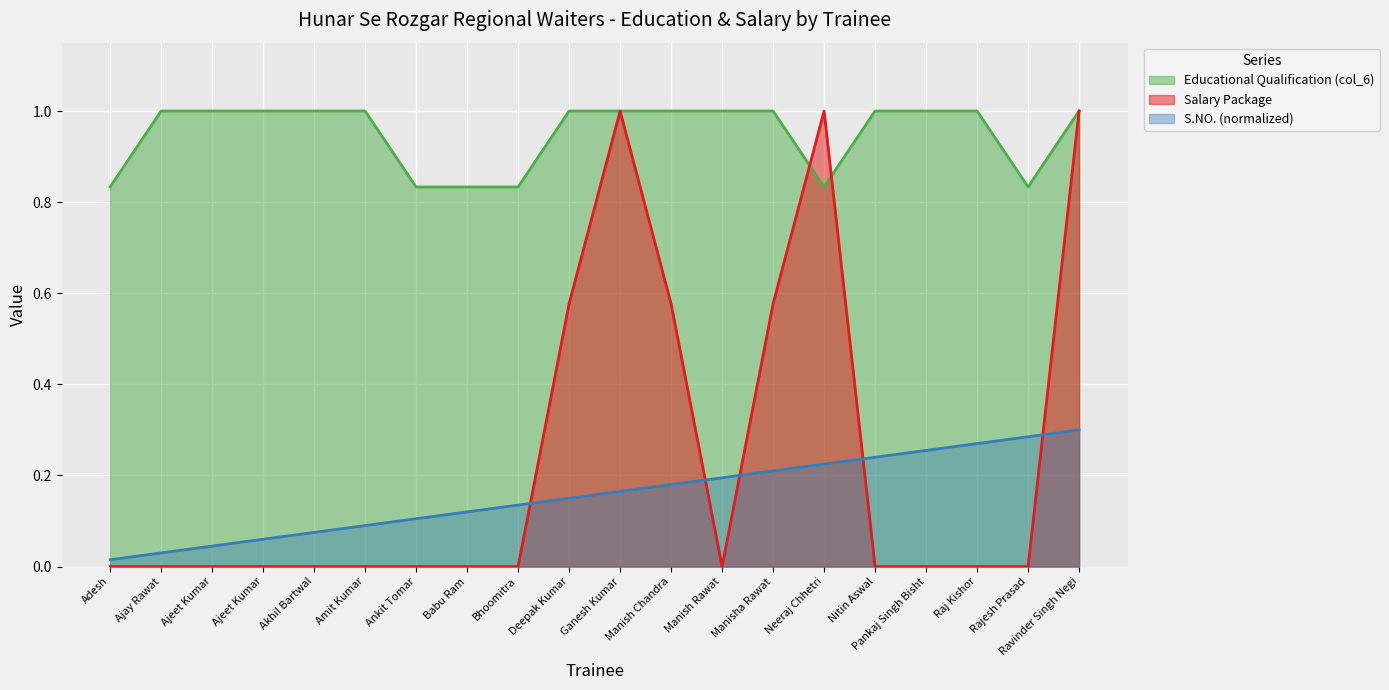

How many categories are shown in the chart?

20